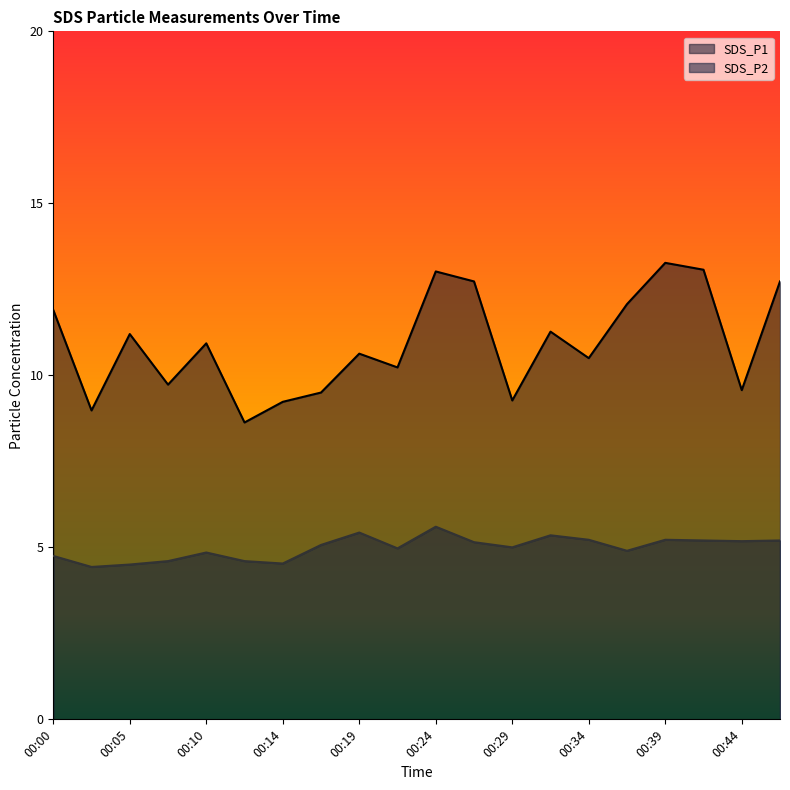

Where is the first local minimum for SDS_P2?

00:02